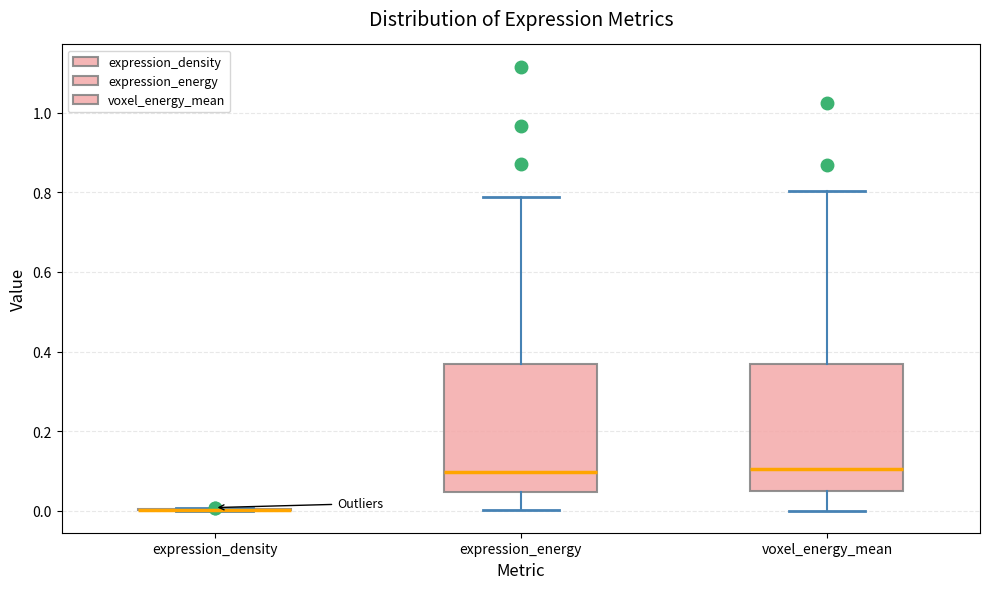

Reading left to right, read every box against the y-axis: the position of its median line, the range the box covers, and the ends of its whiskers. The values are not printed on the chart, so give them approximately, as read against the axis.

expression_density: box collapsed to a line at 0.00, whiskers 0.00 to 0.00
expression_energy: median 0.10, box 0.04 to 0.36, whiskers 0.00 to 0.78
voxel_energy_mean: median 0.10, box 0.04 to 0.36, whiskers 0.00 to 0.80